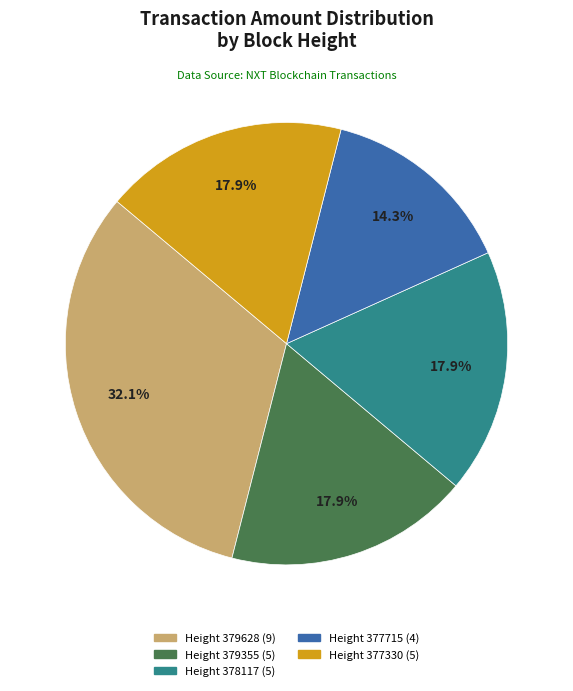

To the nearest percent, what is the average slice percentage?

20%